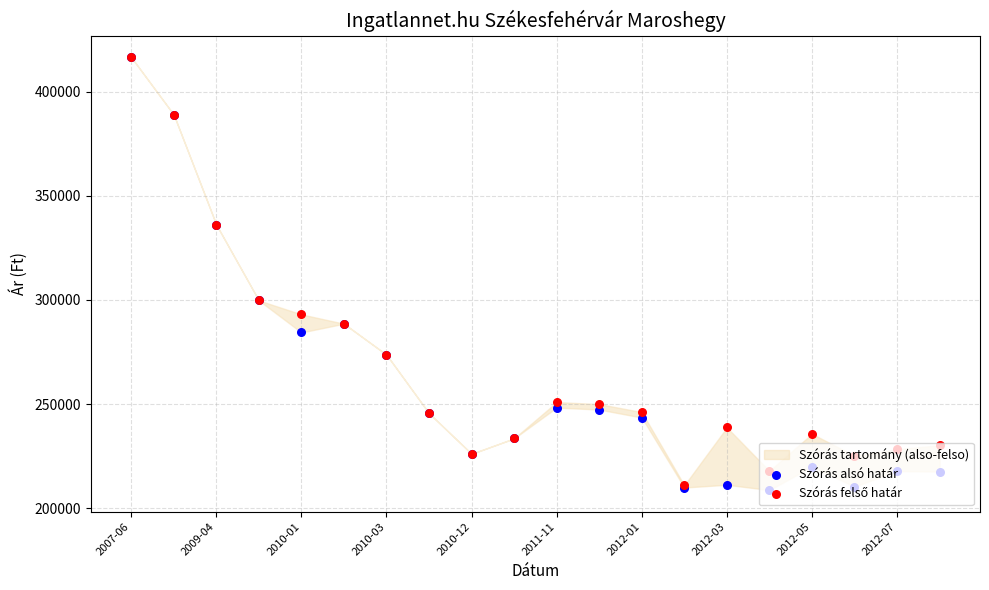

Which series has the widest spread of Y values?

Szórás alsó határ